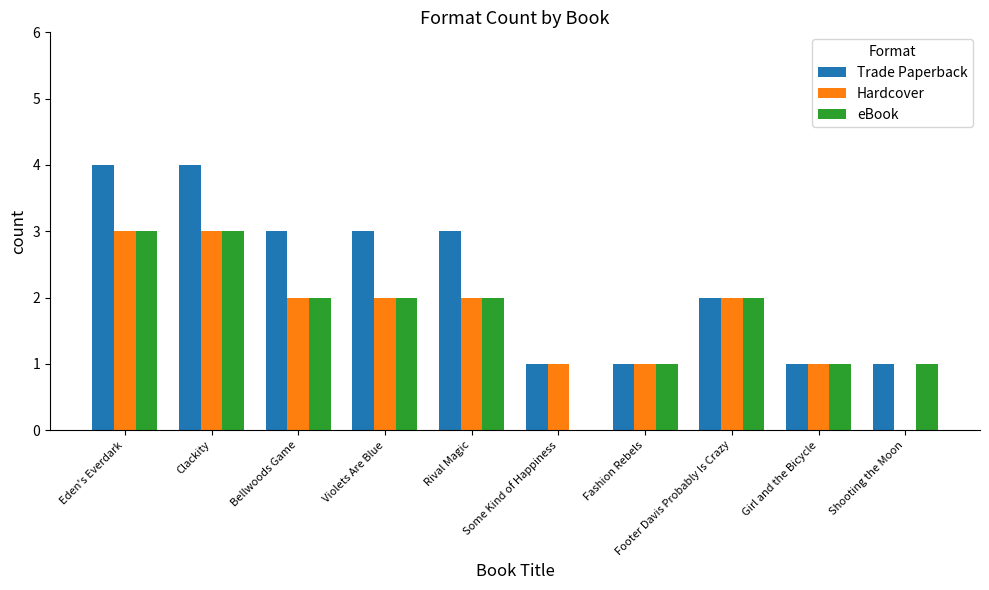

What is the total value across all series at Fashion Rebels?

3